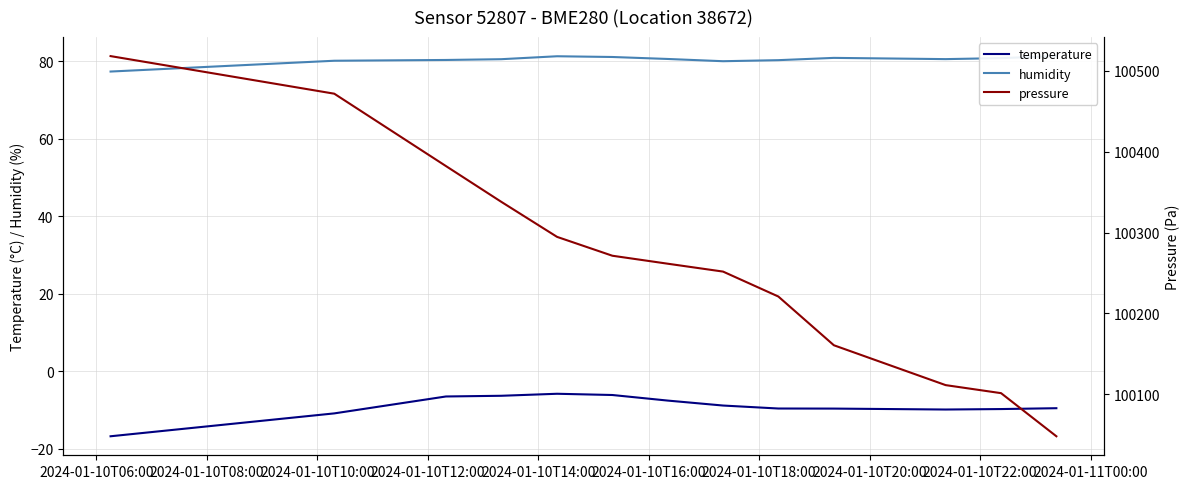

List the series in order of their peak value, lowest first.

temperature, humidity, pressure